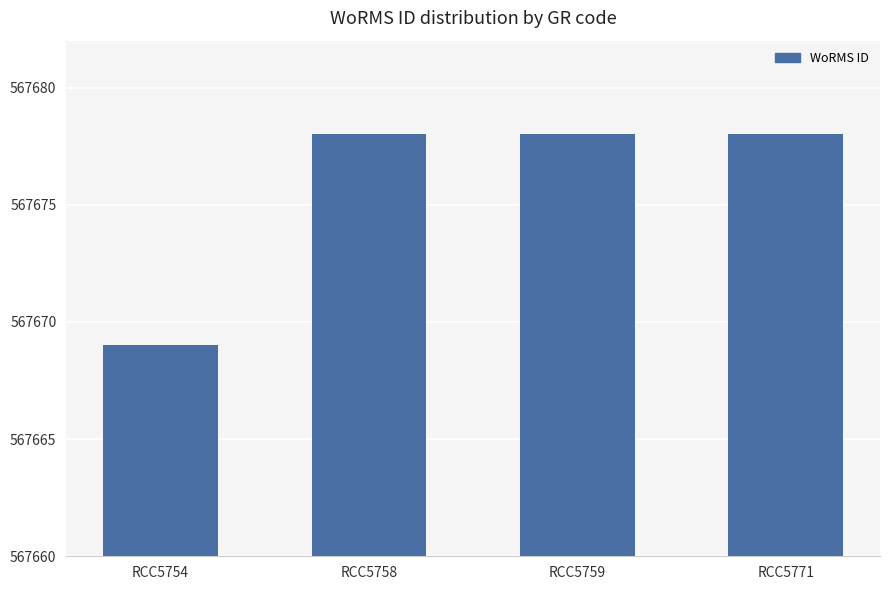

How many values are between 567678 and 567679?

3